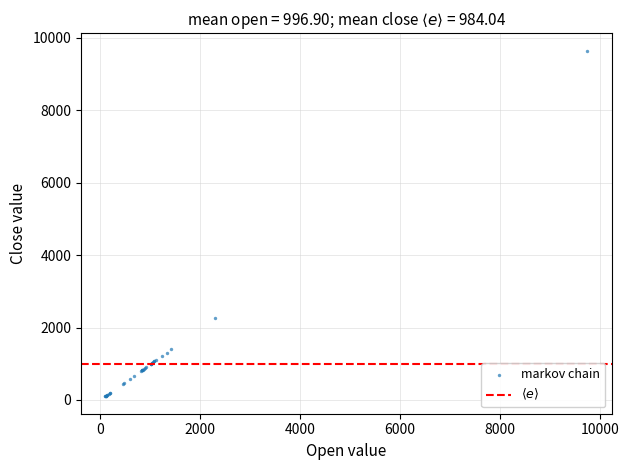

What Y value in the scatter plot is closest to 4872?

2266.1